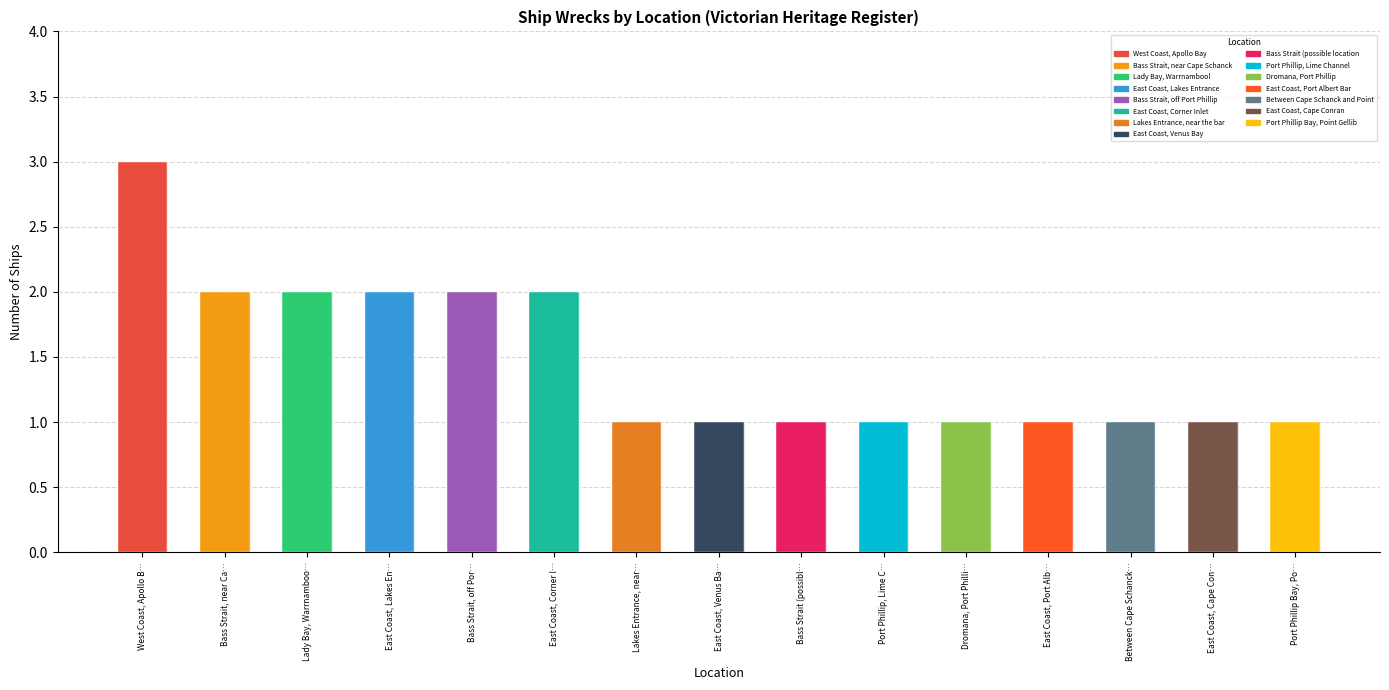

The chart shows a value of 0 at Bass Strait (possibl…. True or false?

False